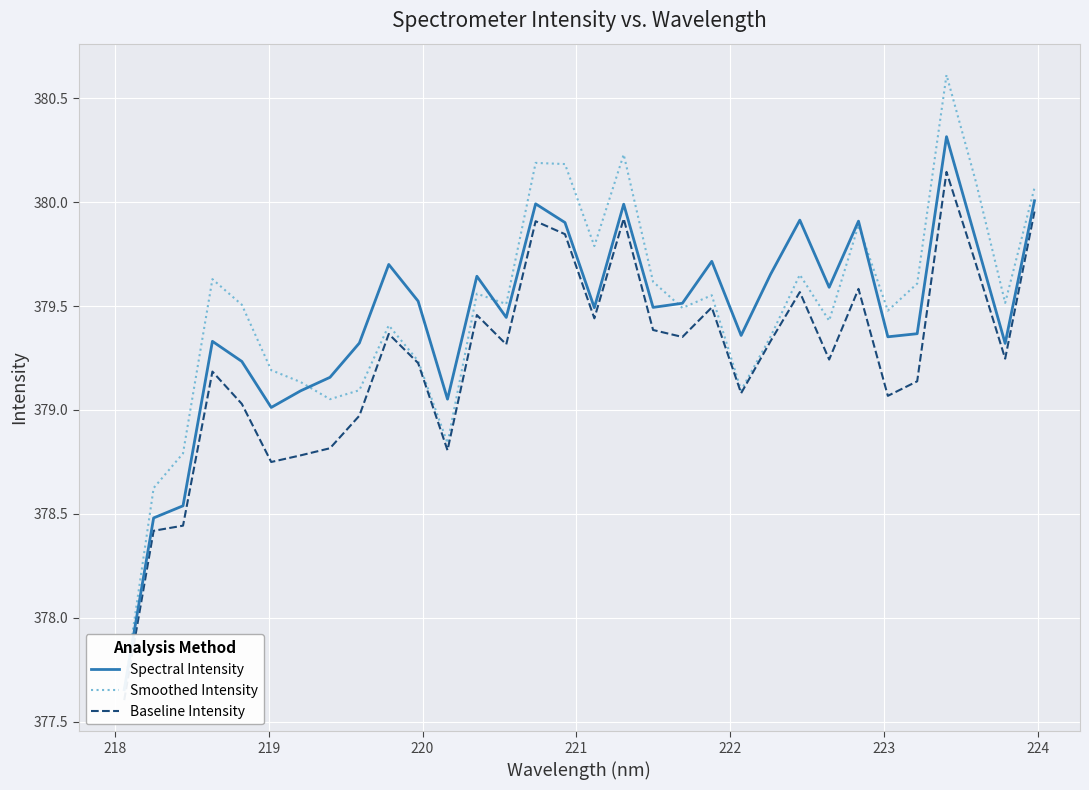

Reading right to left, what are all the values shown in this chart?

Spectral Intensity: 380.0	379.3	379.8	380.3	379.4	379.4	379.9	379.6	379.9	379.7	379.4	379.7	379.5	379.5	380.0	379.5	379.9	380.0	379.4	379.6	379.1	379.5	379.7	379.3	379.2	379.1	379.0	379.2	379.3	378.5	378.5	377.7
Smoothed Intensity: 380.1	379.5	380.1	380.6	379.6	379.5	379.9	379.4	379.7	379.4	379.1	379.6	379.5	379.6	380.2	379.8	380.2	380.2	379.5	379.6	378.8	379.2	379.4	379.1	379.1	379.1	379.2	379.5	379.6	378.8	378.6	377.7
Baseline Intensity: 380.0	379.2	379.7	380.1	379.1	379.1	379.6	379.2	379.6	379.3	379.1	379.5	379.4	379.4	379.9	379.4	379.8	379.9	379.3	379.5	378.8	379.2	379.4	379.0	378.8	378.8	378.7	379.0	379.2	378.4	378.4	377.6